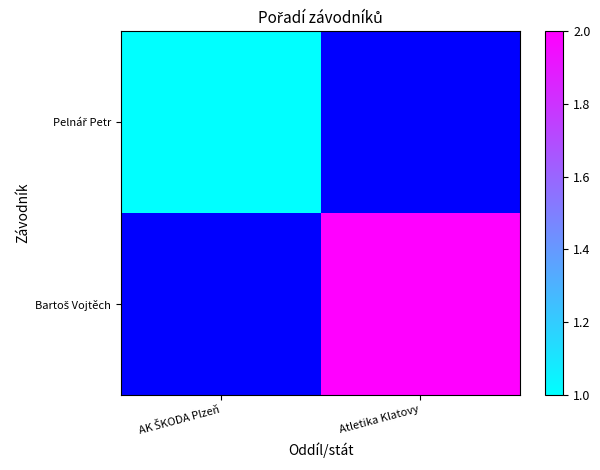

List the labels in order of Bartoš Vojtěch value, smallest first.

AK ŠKODA Plzeň, Atletika Klatovy